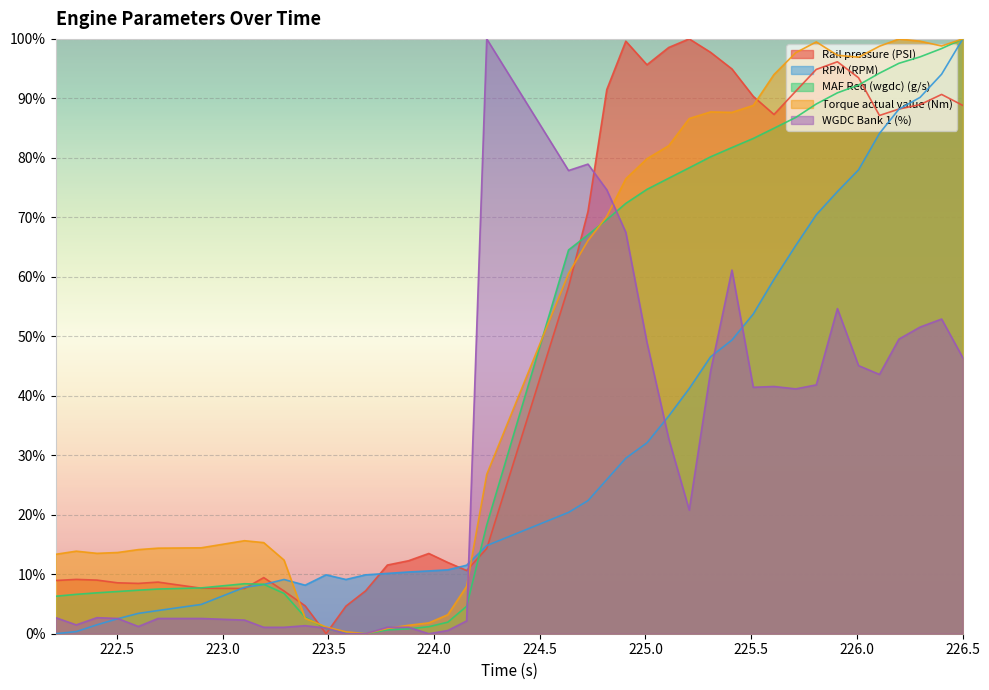

Which series changed the most between 223.103 and 223.676?

Torque actual value (Nm)